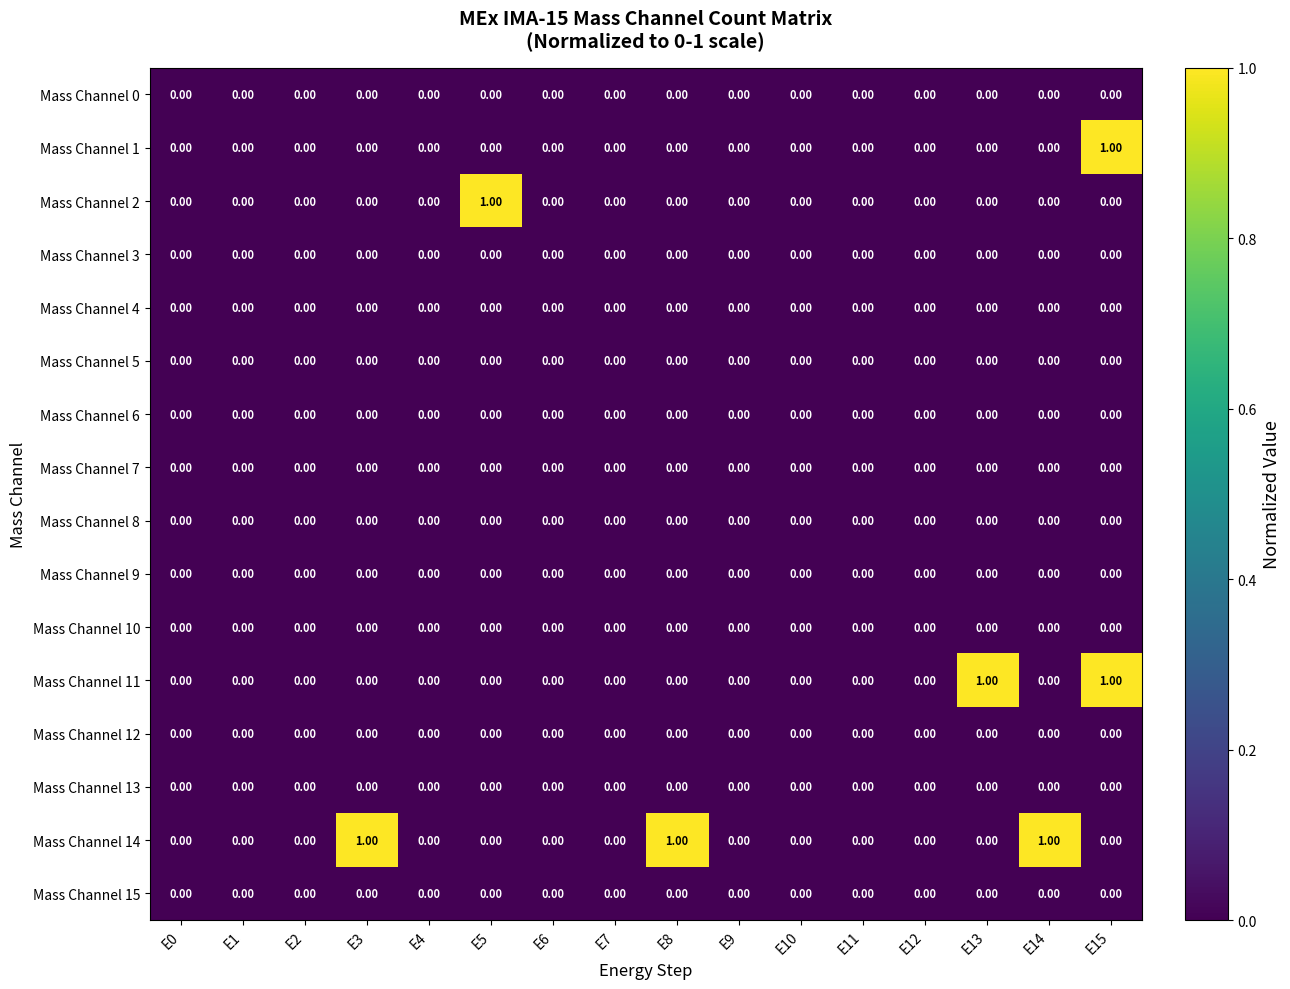

Which series has the largest total across all categories?

Mass Channel 14